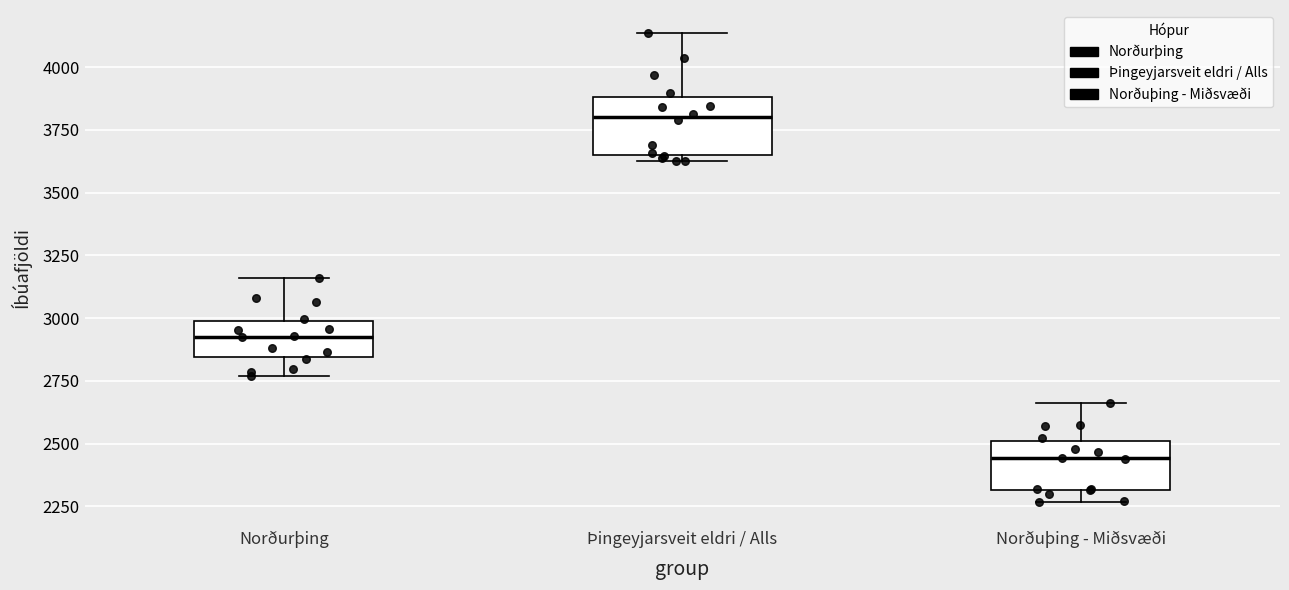

Reading left to right, read every box against the y-axis: the position of its median line, the range the box covers, and the ends of its whiskers. The values are not printed on the chart, so give them approximately, as read against the axis.

Norðurþing: median 2950, box 2850 to 3000, whiskers 2750 to 3150
Þingeyjarsveit eldri / Alls: median 3800, box 3650 to 3900, whiskers 3650 (just below the box's lower edge) to 4150
Norðuþing - Miðsvæði: median 2450, box 2300 to 2500, whiskers 2250 to 2650